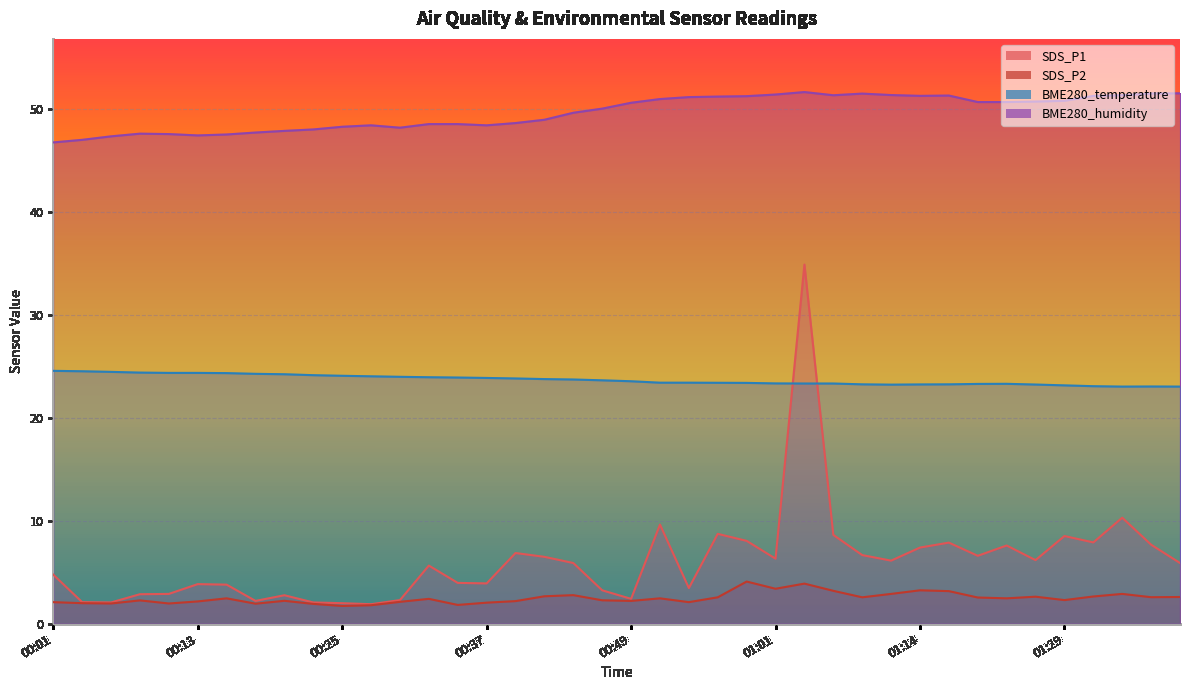

True or false: BME280_temperature and SDS_P1 cross at least once.

True